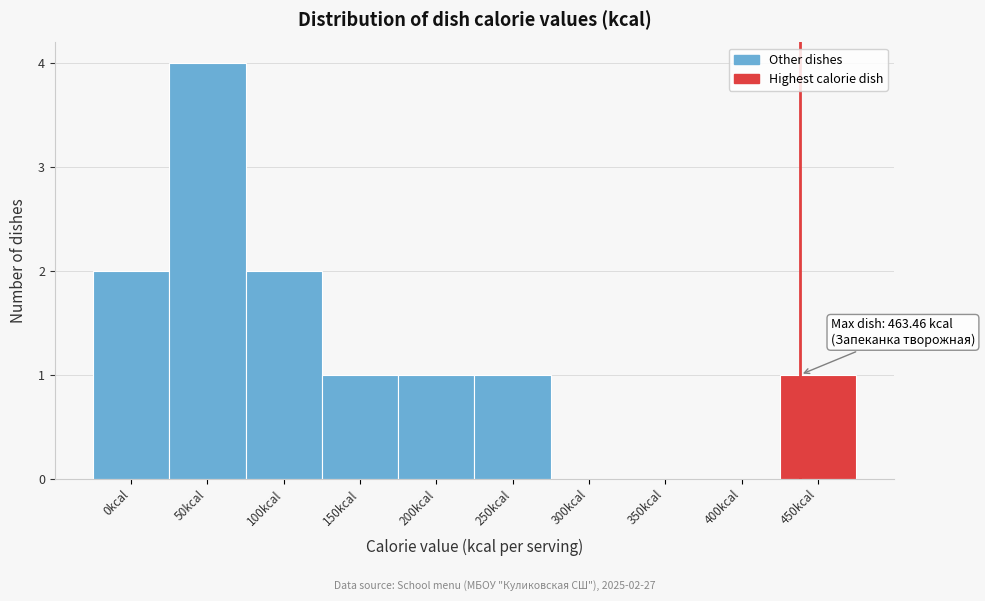

Reading left to right, extract all data points from this chart.

0kcal=2	50kcal=4	100kcal=2	150kcal=1	200kcal=1	250kcal=1	300kcal=0	350kcal=0	400kcal=0	450kcal=1